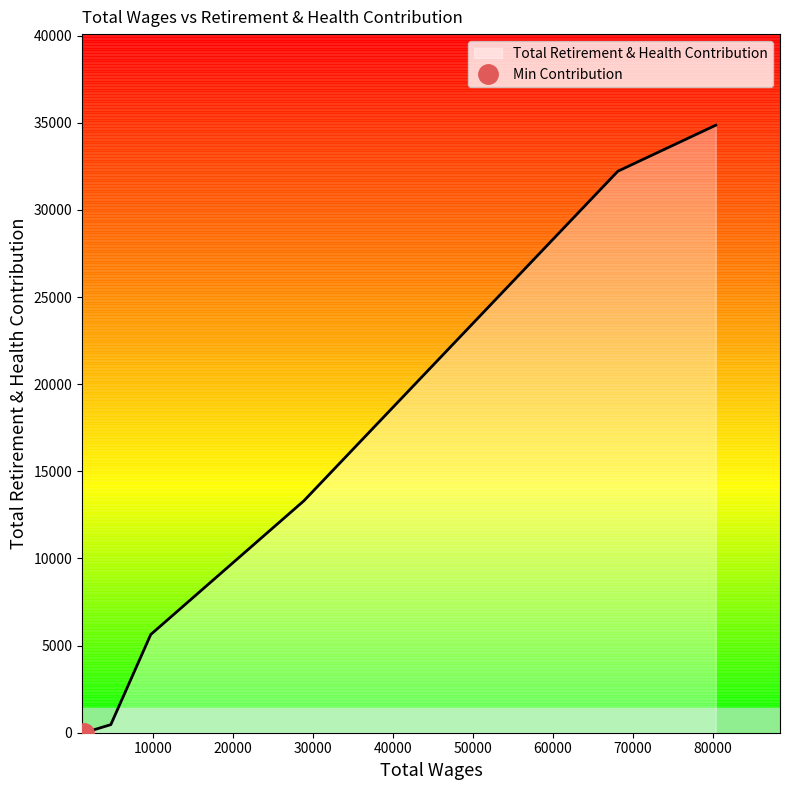

Count the number of values greater than 13305.

2